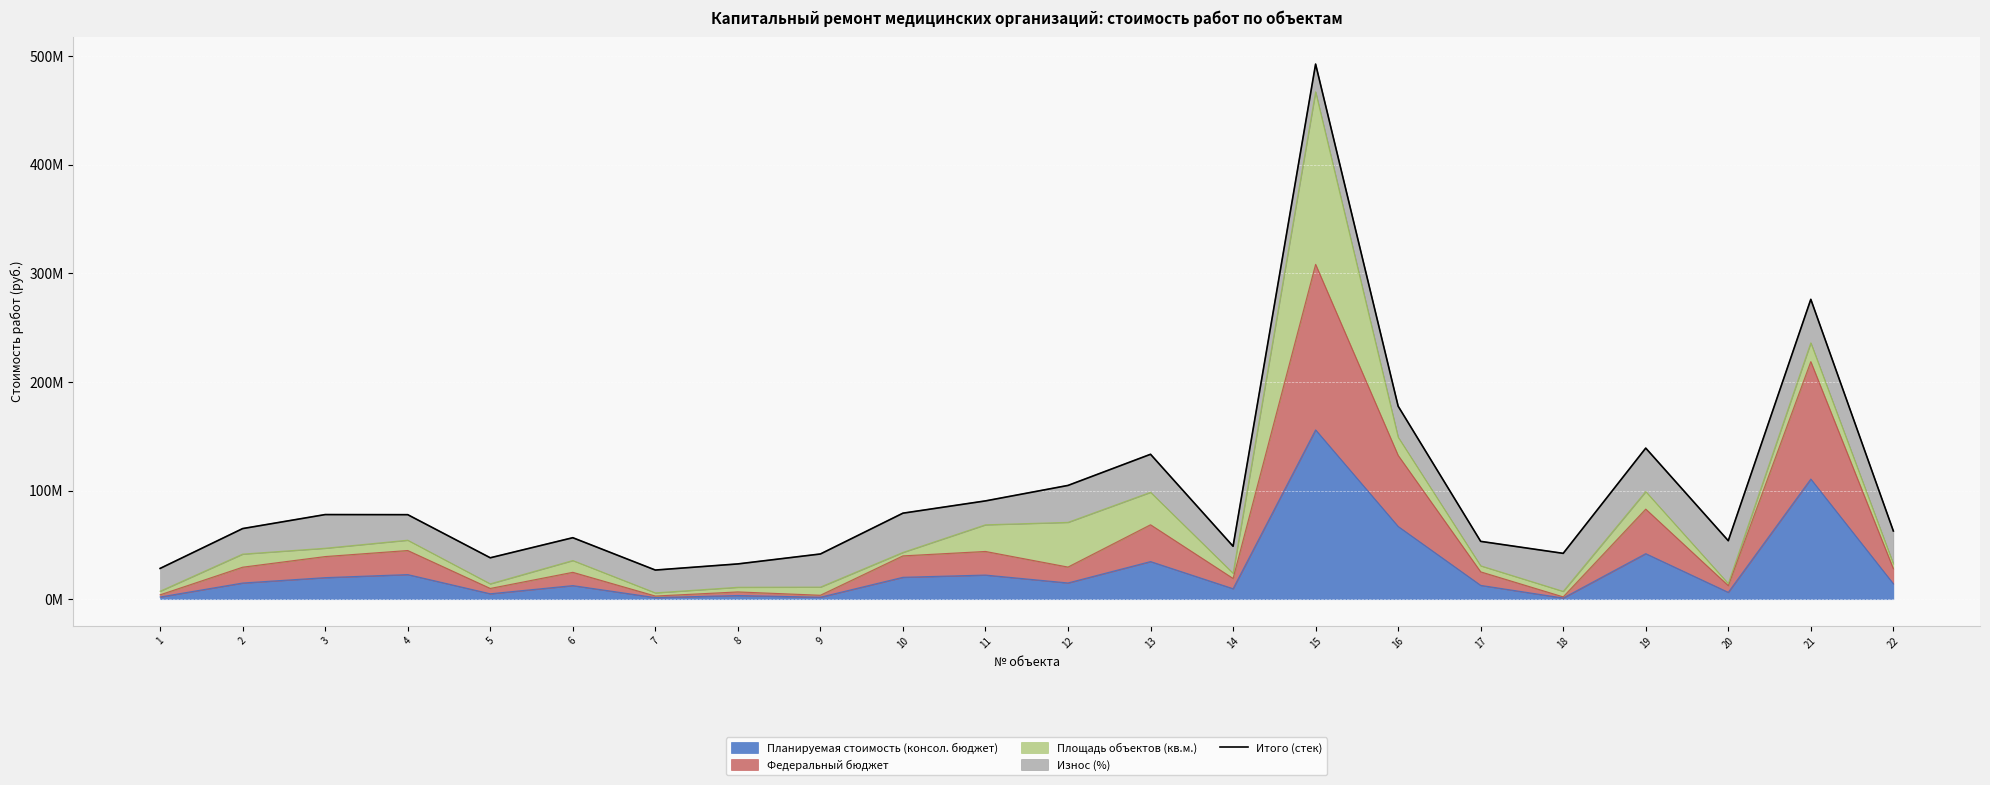

List the labels in order of value, smallest first.

7, 1, 8, 5, 9, 18, 14, 17, 20, 6, 22, 2, 4, 3, 10, 11, 12, 13, 19, 16, 21, 15